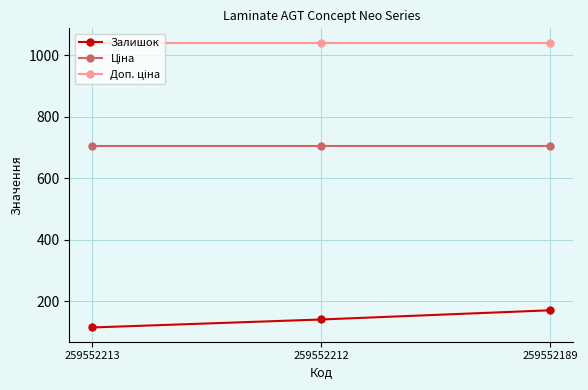

At which category does the chart reach its minimum across all series?

259552213